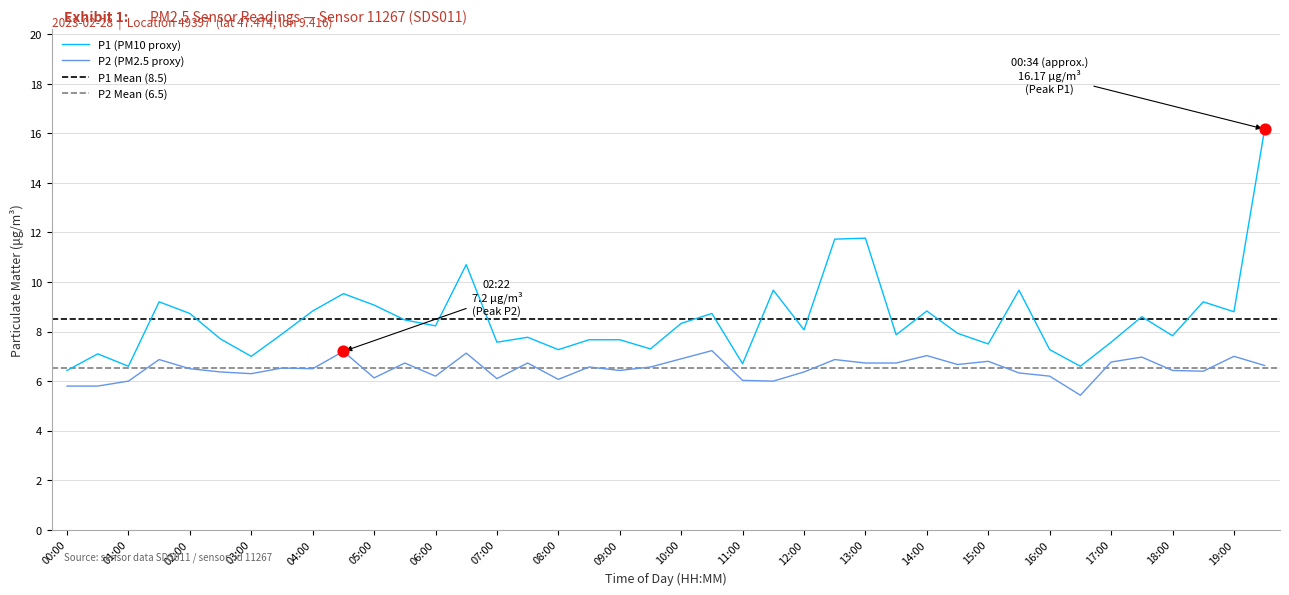

Which series contains the lowest Y value?

P2